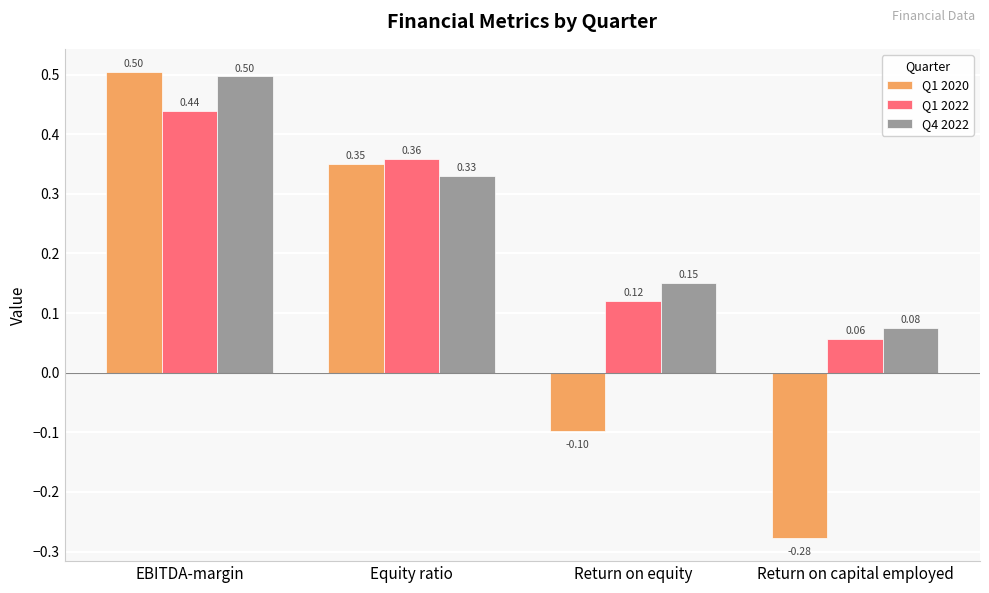

What are all the series names shown in the legend?

Q1 2020, Q1 2022, Q4 2022